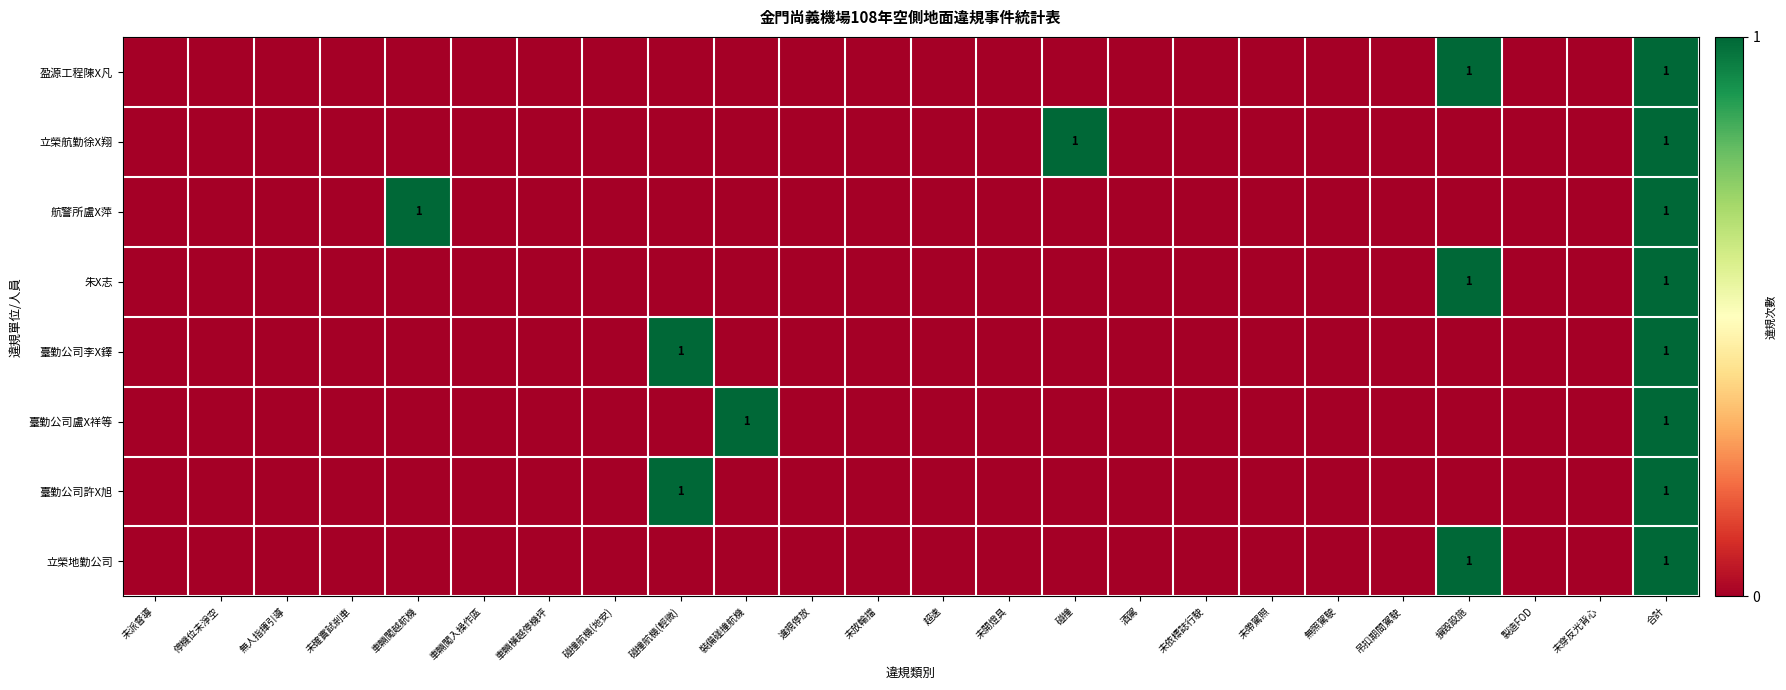

The value of 臺勤公司李X鐸 at 無人指揮引導 is 1. True or false?

False